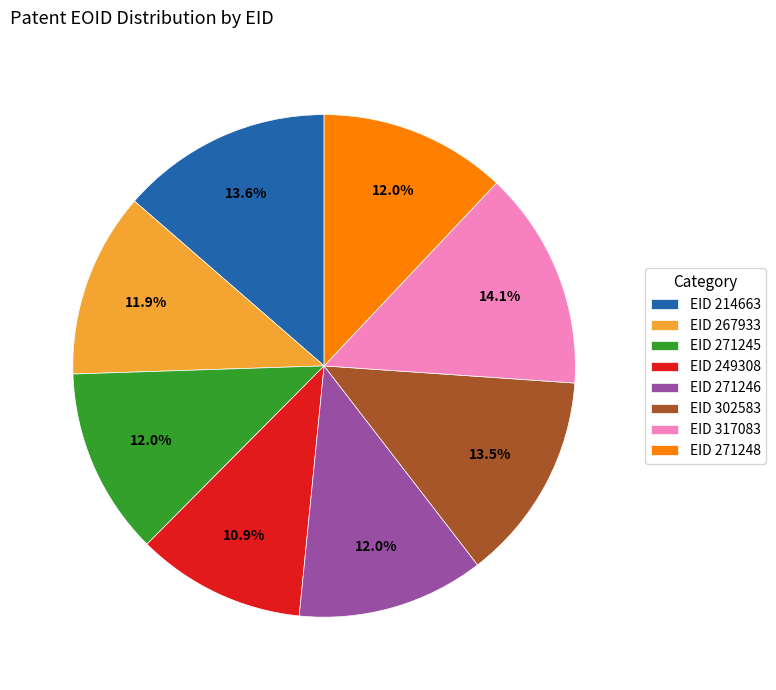

Is there any slice that represents more than half of the pie?

No